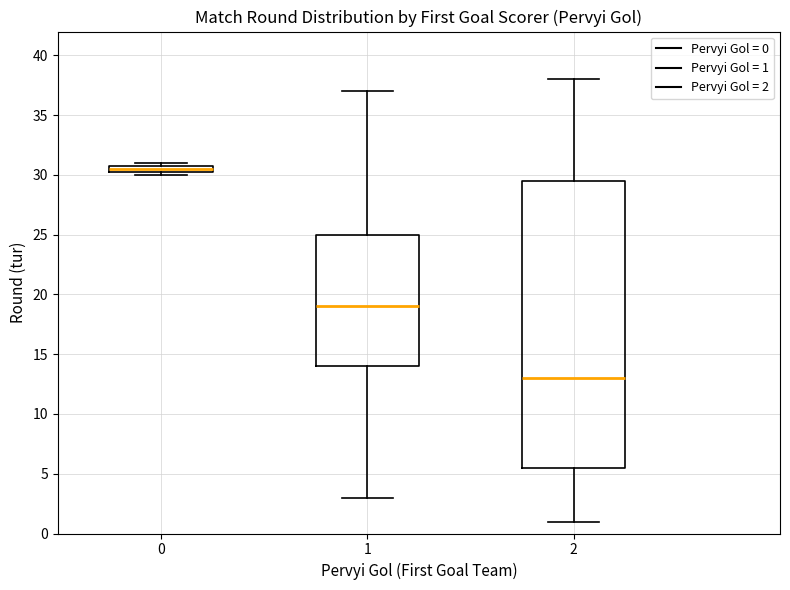

Comparing the boxes themselves (not the whiskers), which one is the tallest?

2